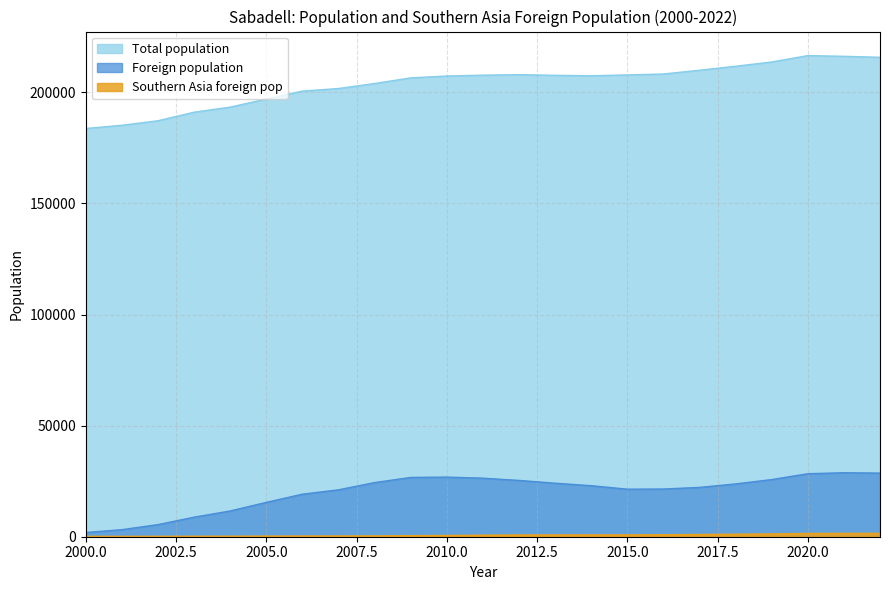

The Total population series shows 261584 at 2001. True or false?

False